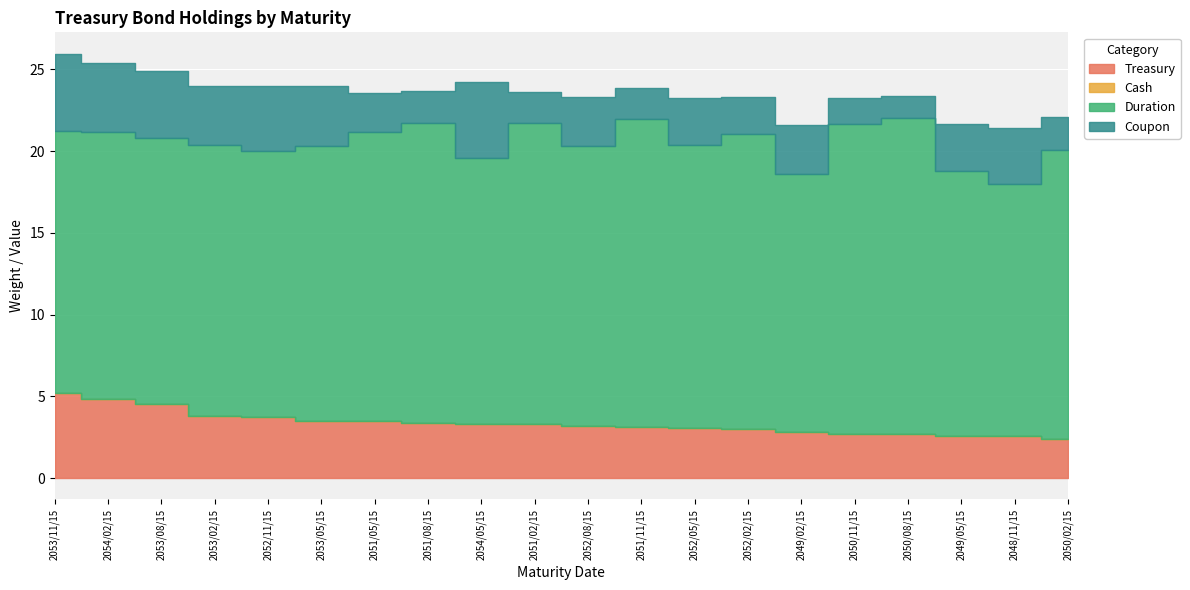

At which category does the chart reach its peak across all series?

2050/08/15